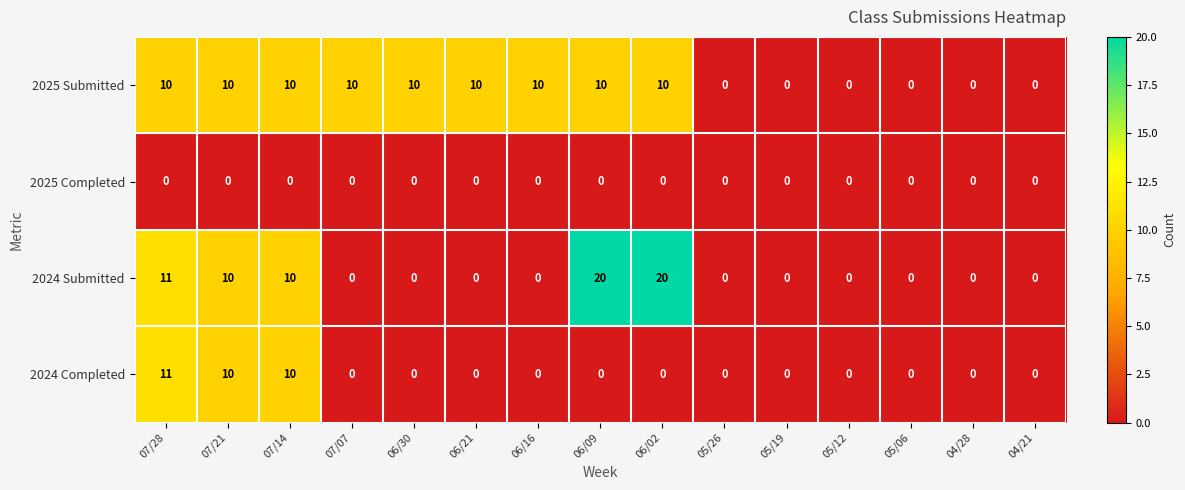

What is the average value of the 2024 Submitted series?

5